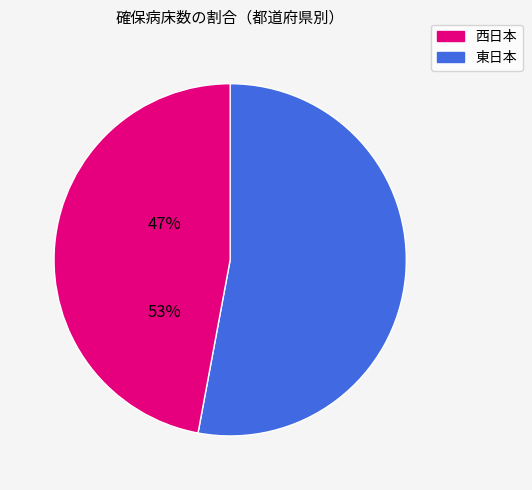

Is there a majority slice in this chart?

Yes